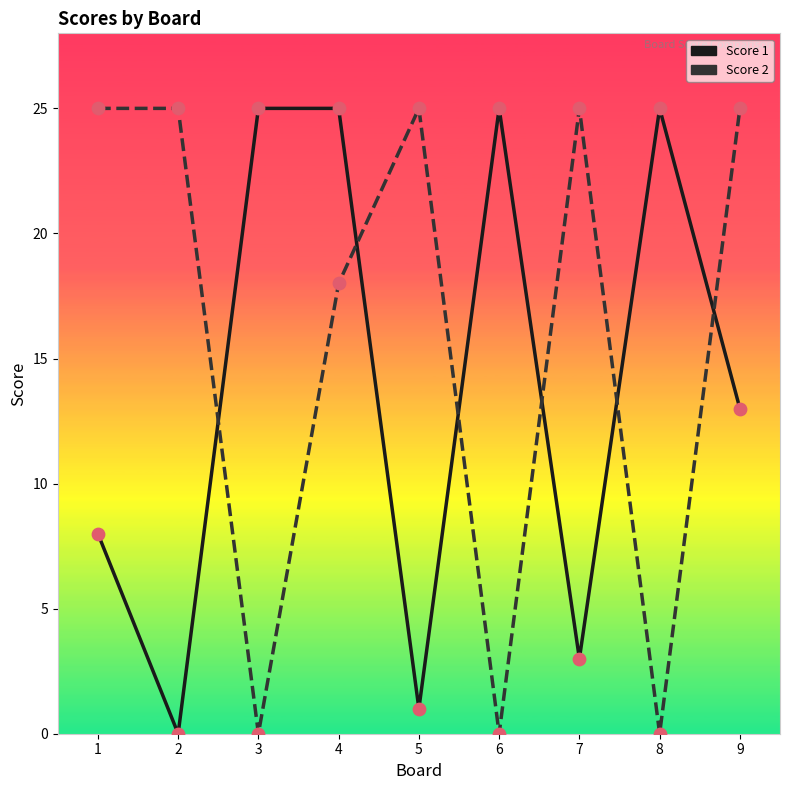

Which series changed the most between 1 and 6?

Score 2